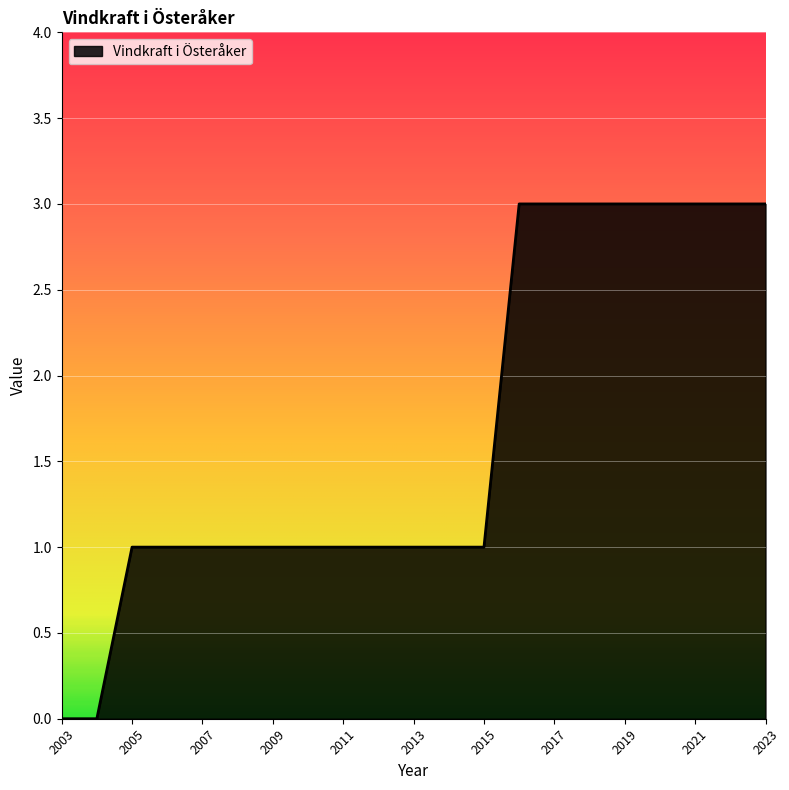

What is the maximum value shown in the chart?

3